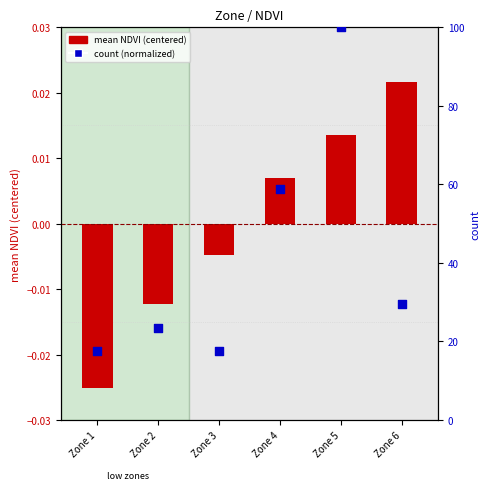

What are all the series names shown in the legend?

mean NDVI (centered), count (normalized)